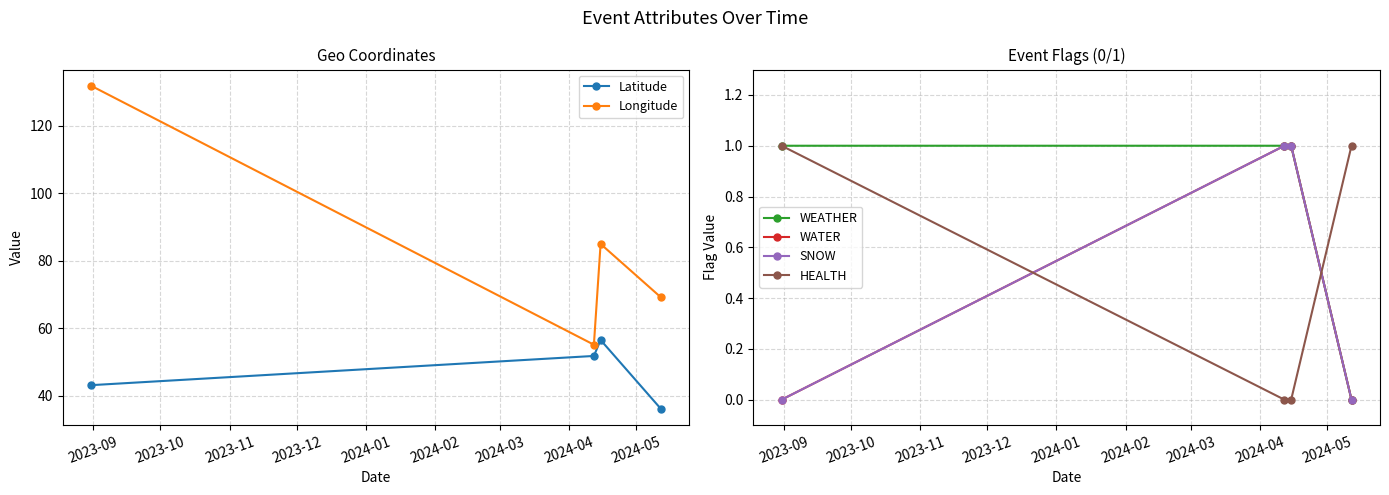

What is the difference between the maximum and second lowest values in the HEALTH series?

1